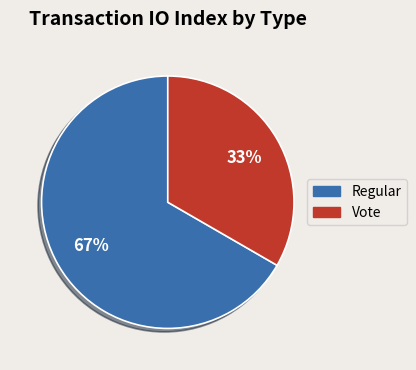

Rank the categories by value from lowest to highest.

Vote, Regular